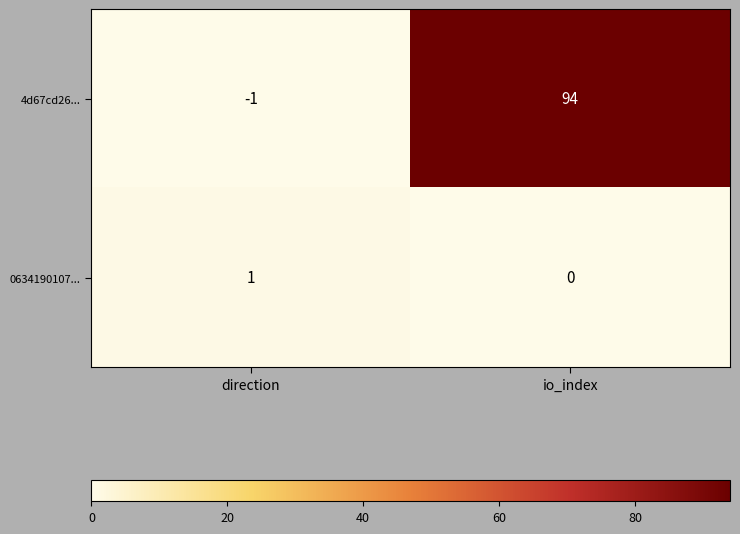

Rank the series by their maximum value, from lowest to highest.

0634190107..., 4d67cd26...